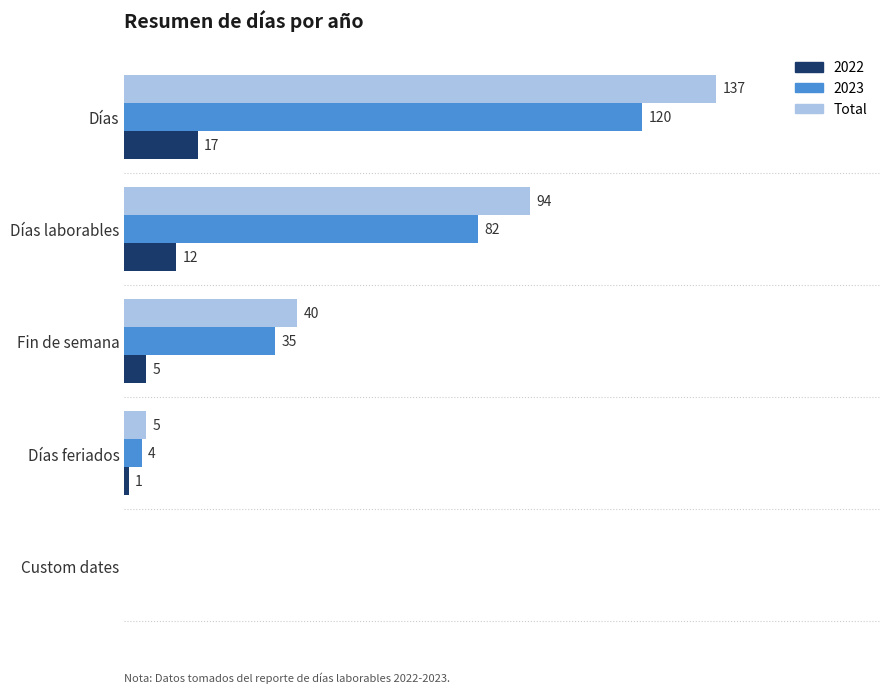

At which label is 2023 closest to 60?

Días laborables